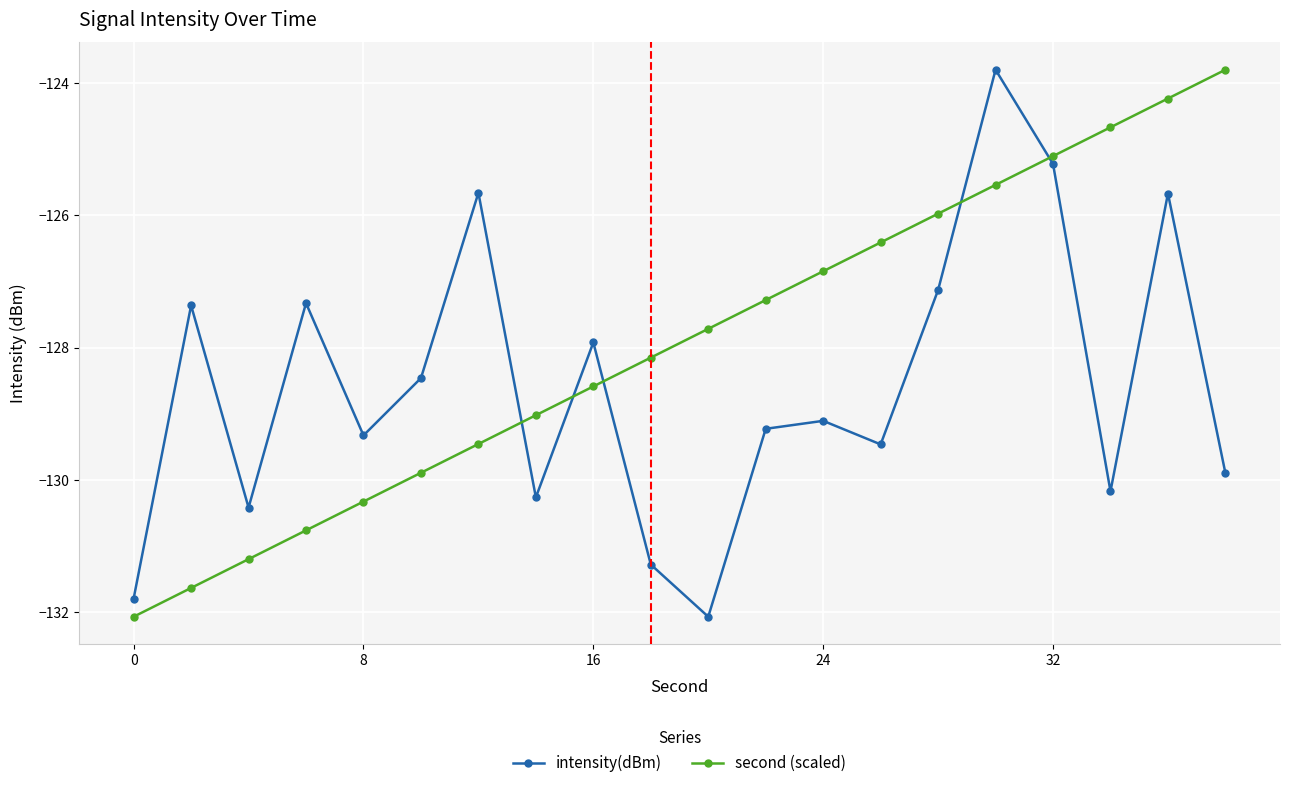

How many times do second (scaled) and intensity(dBm) cross each other?

5